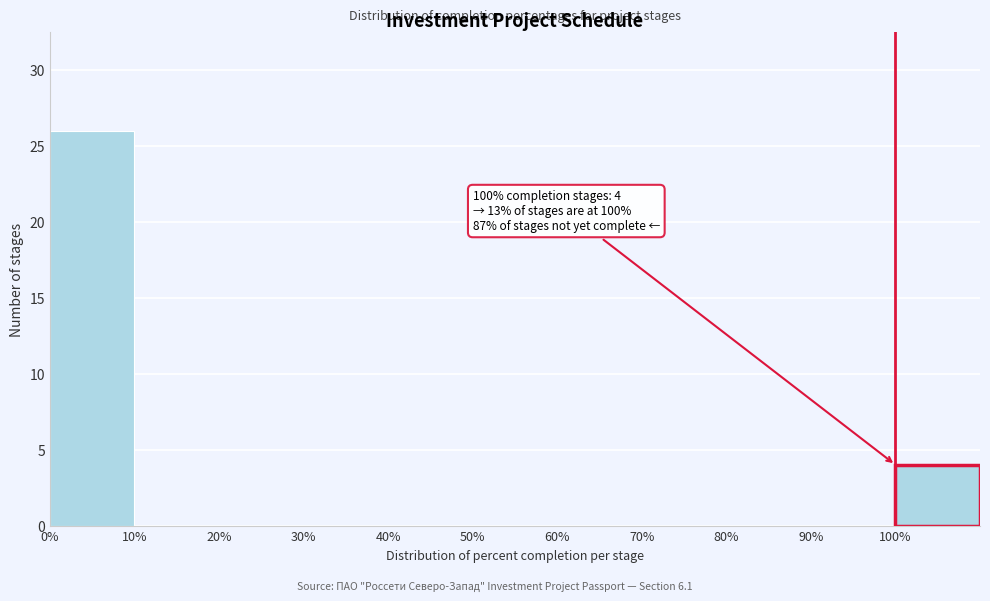

Over which range of the x-axis is the bar tallest?

0 to 10